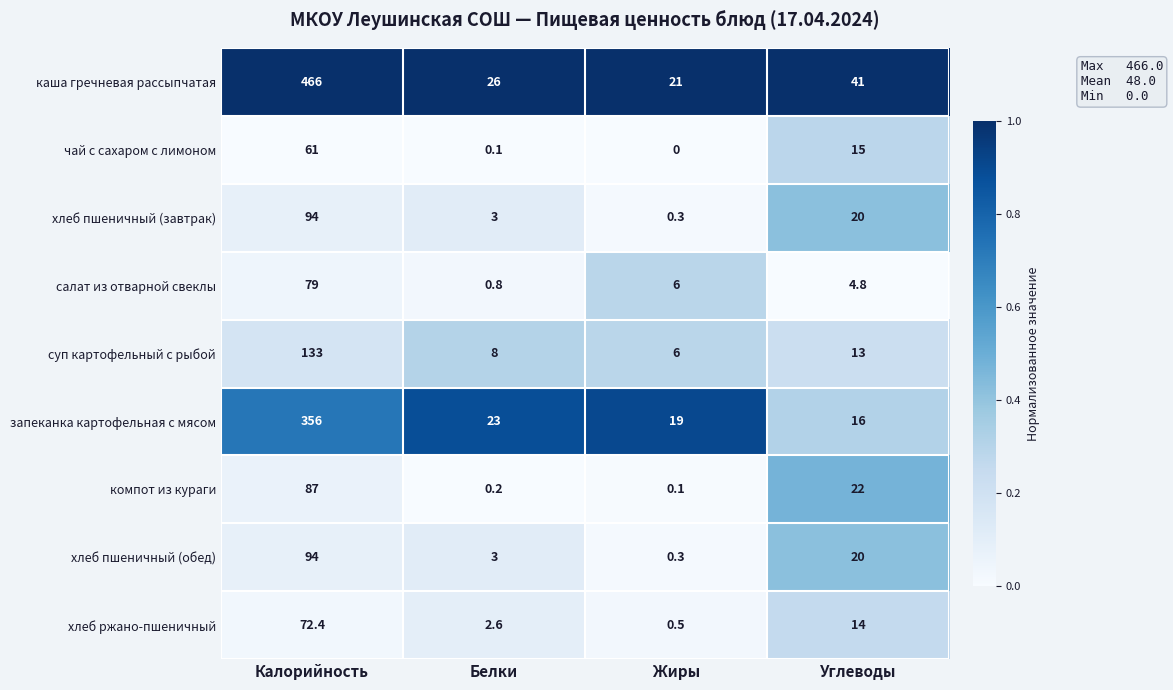

Between Белки and Углеводы, which series saw the biggest shift?

компот из кураги